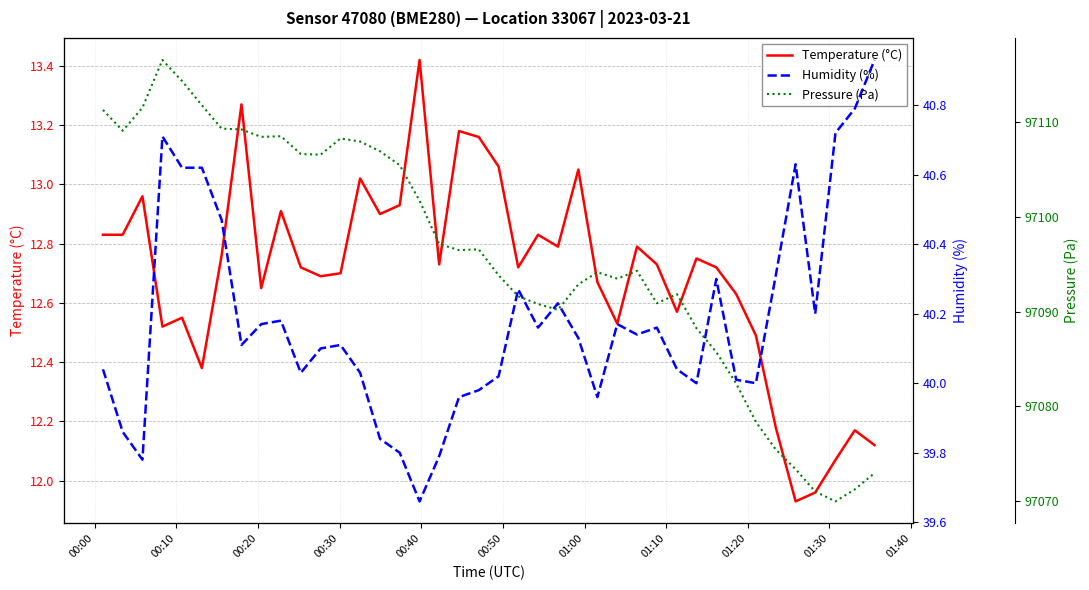

Reading left to right, what are all the values shown in this chart?

Temperature (°C): 12.8	12.8	13.0	12.5	12.6	12.4	12.8	13.3	12.7	12.9	12.7	12.7	12.7	13.0	12.9	12.9	13.4	12.7	13.2	13.2	13.1	12.7	12.8	12.8	13.1	12.7	12.5	12.8	12.7	12.6	12.8	12.7	12.6	12.5	12.2	11.9	12.0	12.1	12.2	12.1
Humidity (%): 40.0	39.9	39.8	40.7	40.6	40.6	40.5	40.1	40.2	40.2	40.0	40.1	40.1	40.0	39.8	39.8	39.7	39.8	40.0	40.0	40.0	40.3	40.2	40.2	40.1	40.0	40.2	40.1	40.2	40.0	40.0	40.3	40.0	40.0	40.3	40.6	40.2	40.7	40.8	40.9
Pressure (Pa): 97111.3	97109.1	97111.6	97116.6	97114.4	97111.8	97109.3	97109.2	97108.5	97108.5	97106.7	97106.6	97108.3	97108.0	97106.9	97105.5	97101.7	97097.2	97096.5	97096.6	97093.9	97091.6	97090.8	97090.2	97092.9	97094.2	97093.5	97094.3	97090.9	97091.9	97088.3	97085.8	97082.4	97078.4	97075.5	97073.4	97071.0	97070.0	97071.2	97073.0